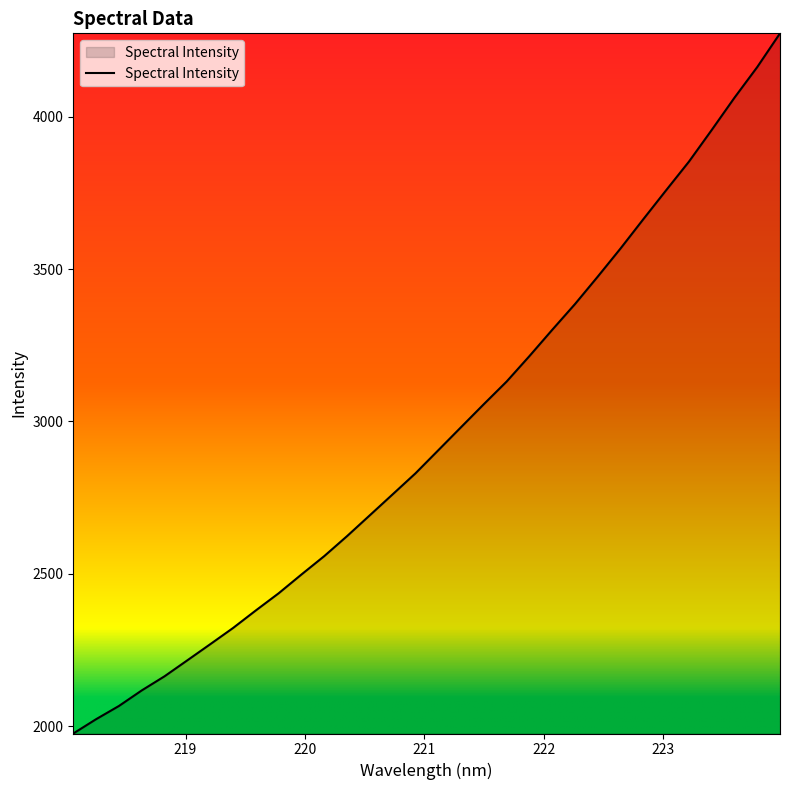

What is the maximum value shown in the chart?

4273.6